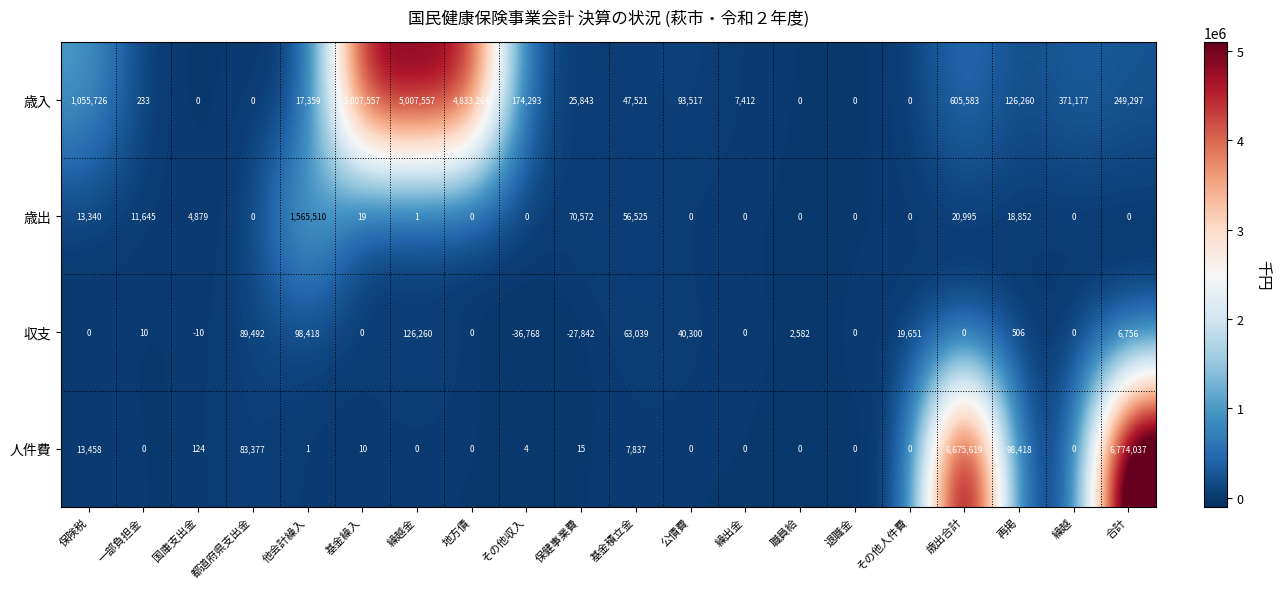

Where is 収支 nearest to the value 44746?

公債費